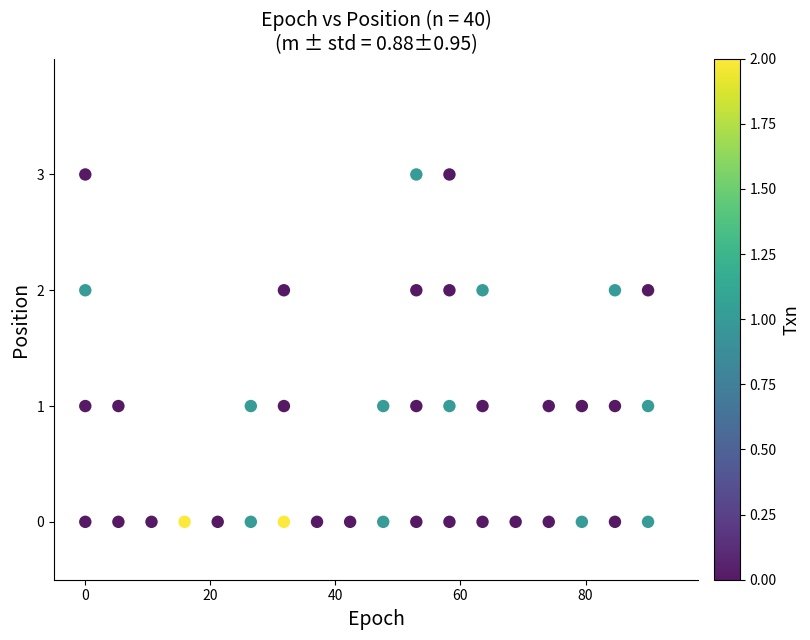

What is the range of Y values (max minus min)?

3